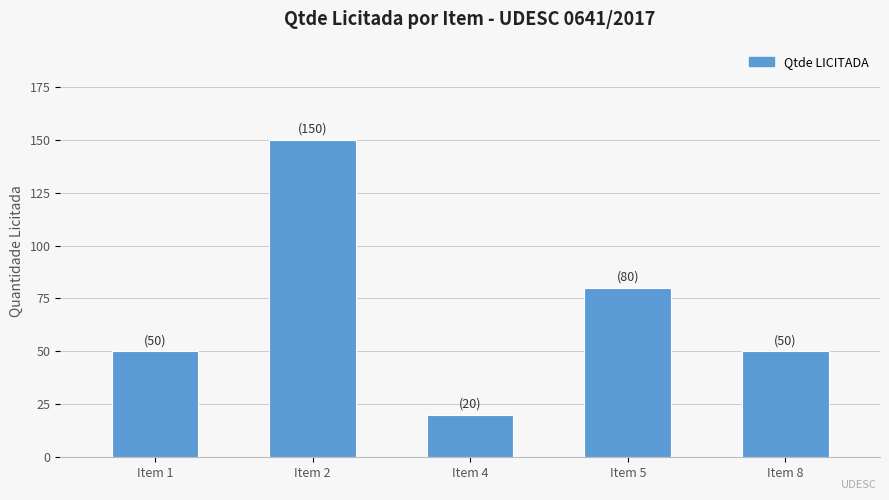

What is the sum of the values at Item 4 and Item 2?

170